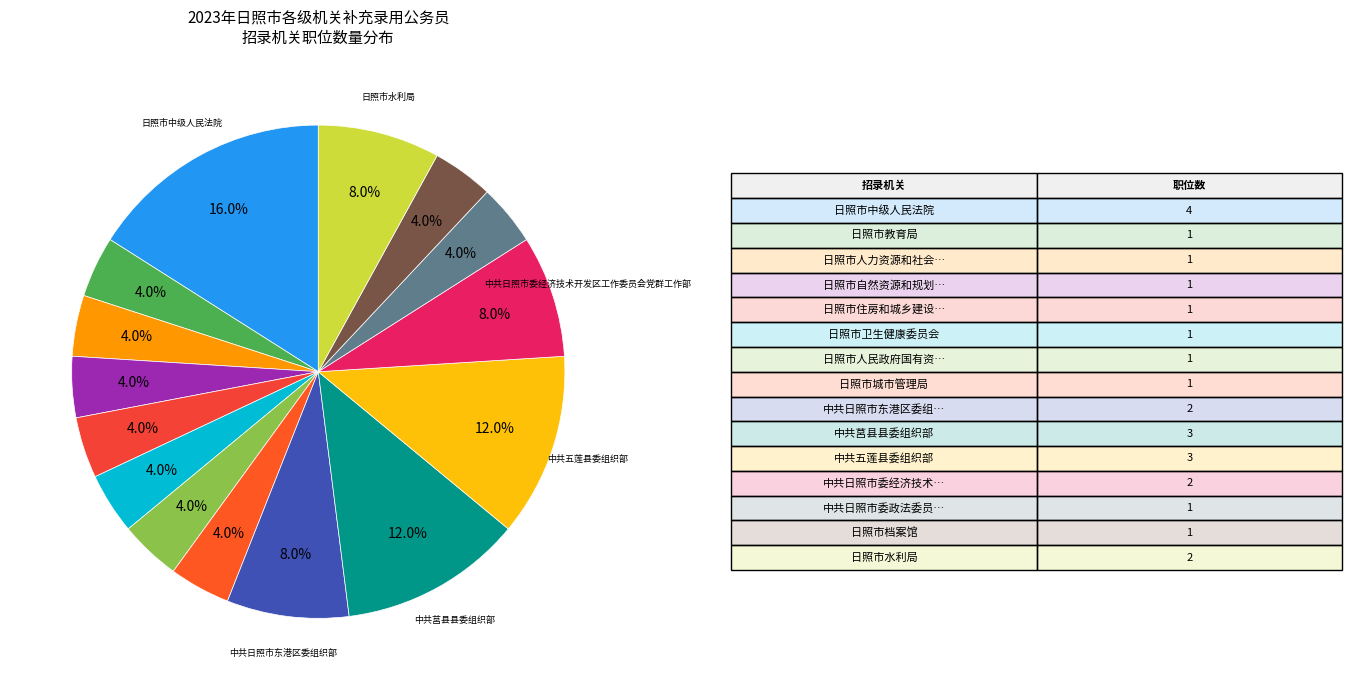

Count the number of slices in the pie.

15